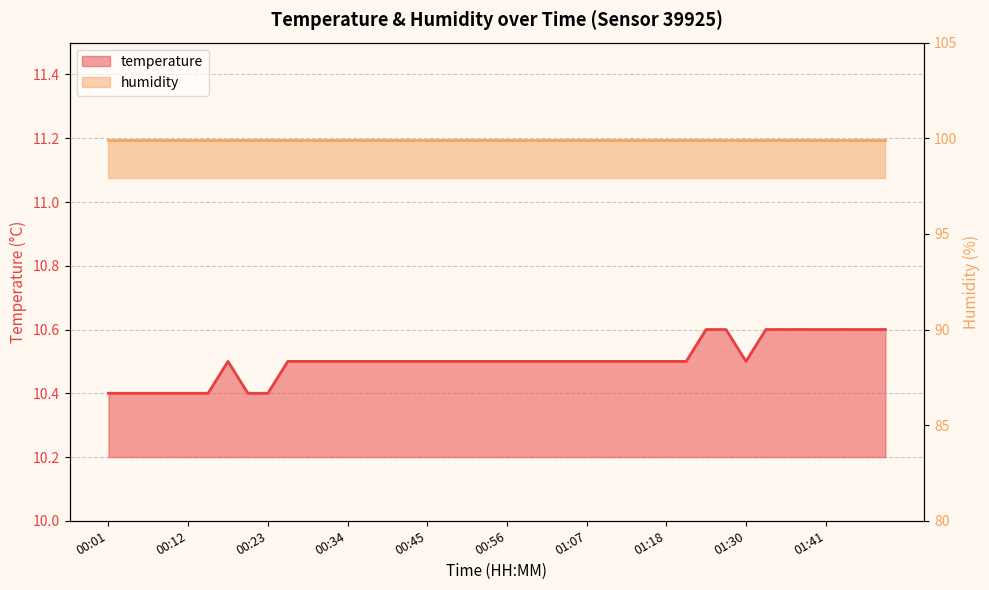

Approximately how many times larger is the value at 01:41 compared to 00:06?

1.0